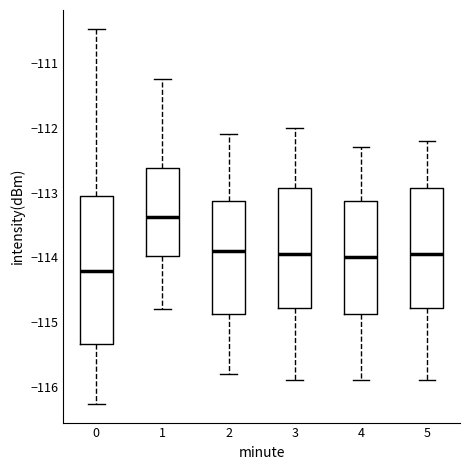

Reading left to right, read every box against the y-axis: the position of its median line, the range the box covers, and the ends of its whiskers. The values are not printed on the chart, so give them approximately, as read against the axis.

0: median -114.2, box -115.3 to -113.1, whiskers -116.3 to -110.5
1: median -113.4, box -114.0 to -112.6, whiskers -114.8 to -111.2
2: median -113.9, box -114.9 to -113.1, whiskers -115.8 to -112.1
3: median -113.9, box -114.8 to -112.9, whiskers -115.9 to -112.0
4: median -114.0, box -114.9 to -113.1, whiskers -115.9 to -112.3
5: median -113.9, box -114.8 to -112.9, whiskers -115.9 to -112.2